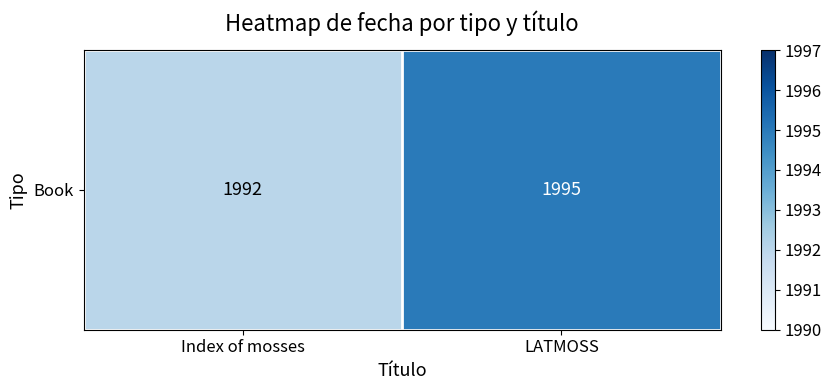

The chart shows a value of 2927 at LATMOSS. True or false?

False